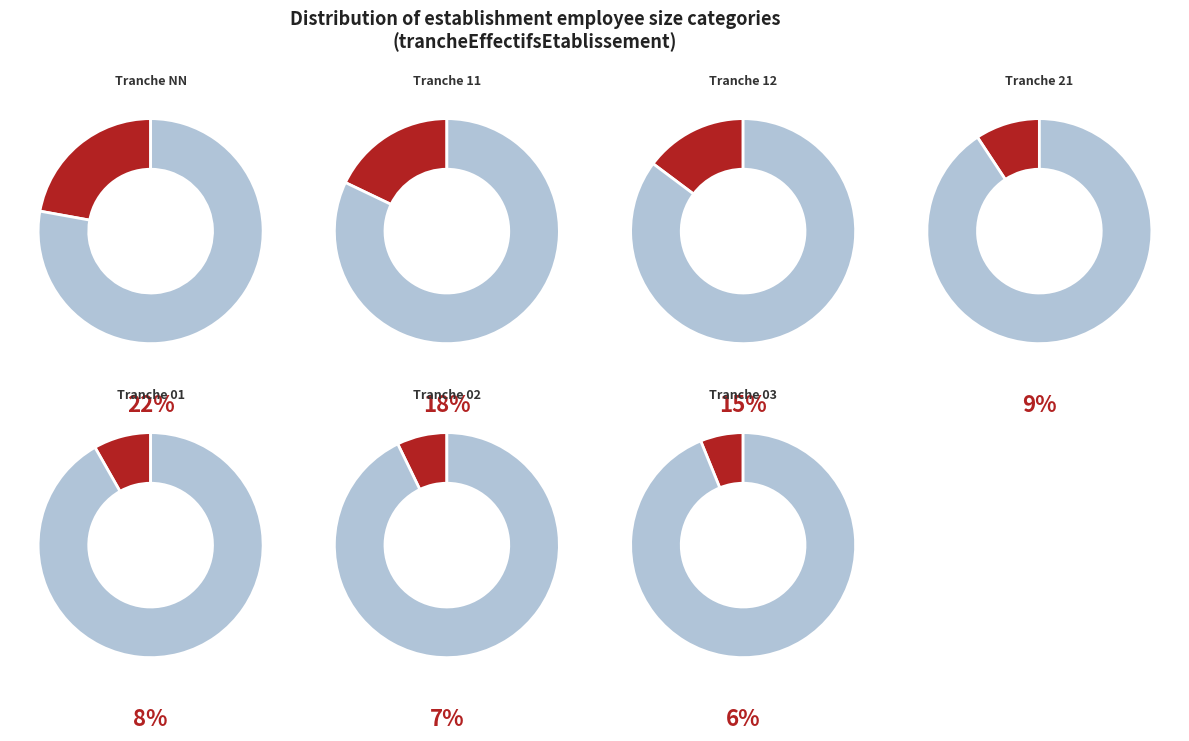

Is it true that 32 is 1% of the pie?

False